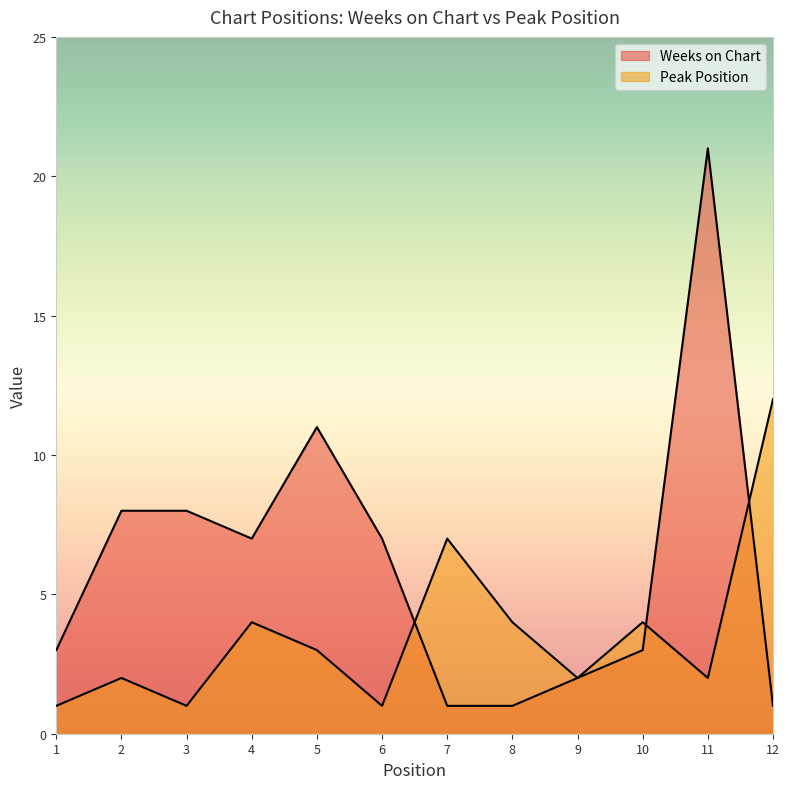

Reading right to left, transcribe all the data shown in this chart.

Weeks on Chart: 12=1	11=21	10=3	9=2	8=1	7=1	6=7	5=11	4=7	3=8	2=8	1=3
Peak Position: 12=12	11=2	10=4	9=2	8=4	7=7	6=1	5=3	4=4	3=1	2=2	1=1